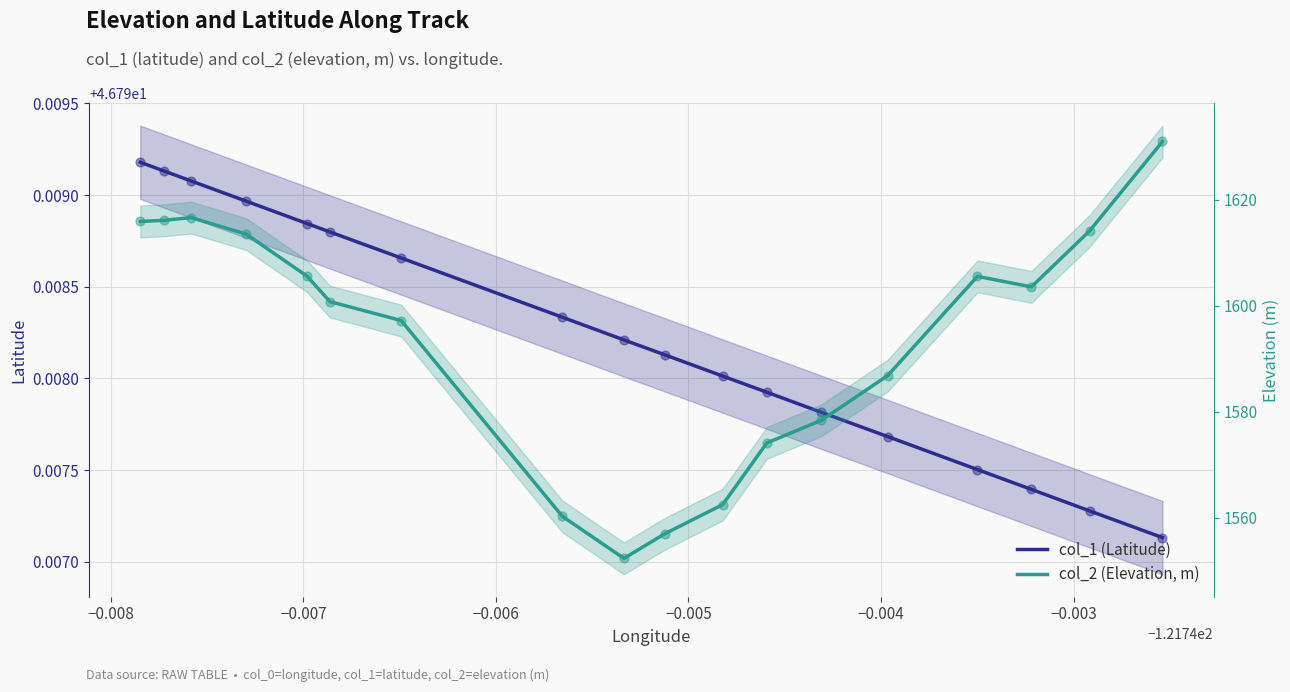

Is the value of col_2 (Elevation, m) at 12 greater than the value of col_1 (Latitude) at −0.005?

Yes